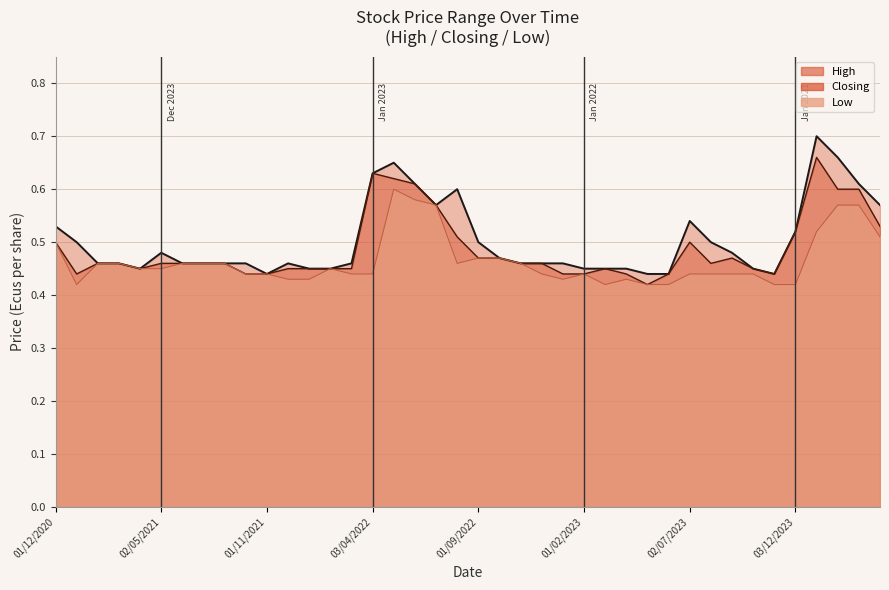

Is the value of Low line at 03/12/2023 greater than the value of High line at 17?

No